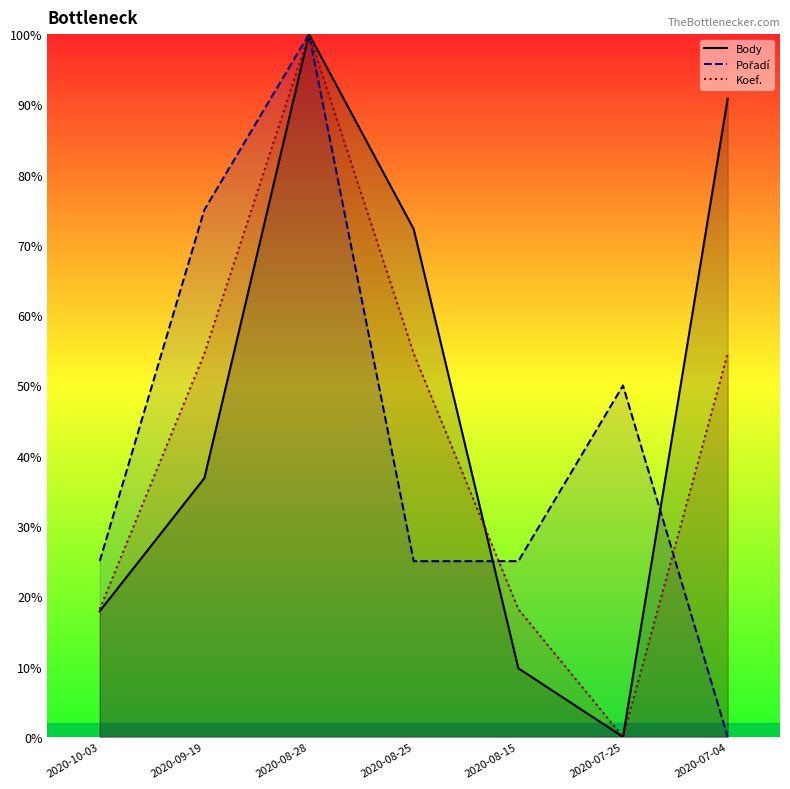

How many times do Koef. and Body cross each other?

1